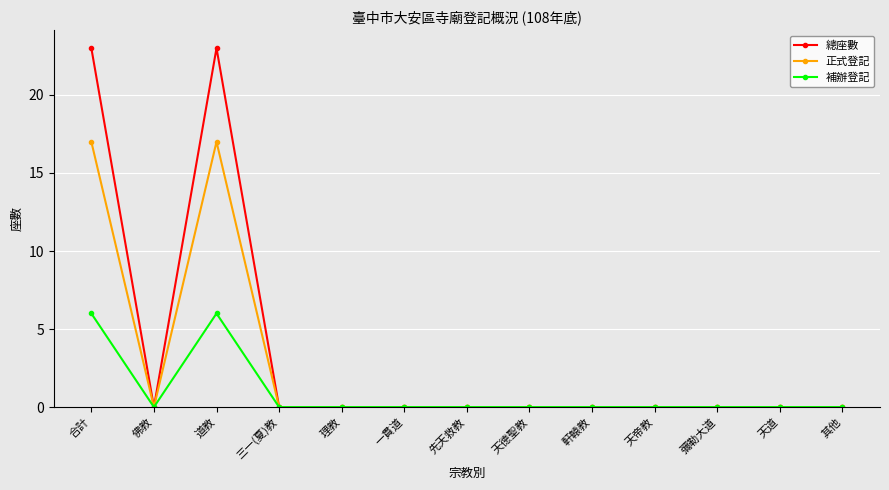

What is the label of the 6th point from the left?

一貫道